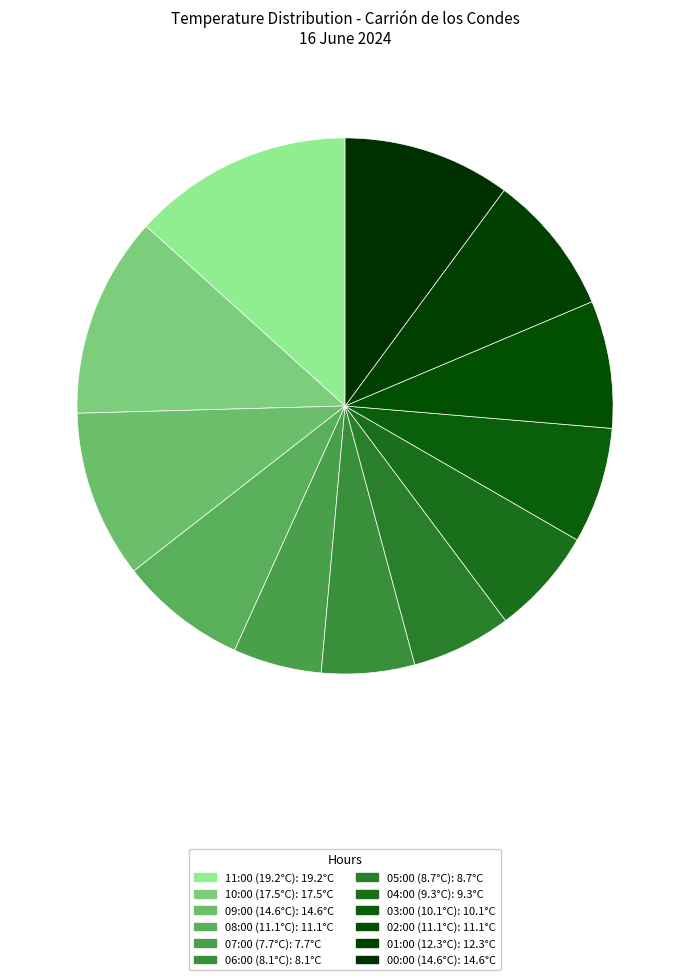

To the nearest percent, what is the combined percentage of 08:00 (11.1°C) and 11:00 (19.2°C)?

21%